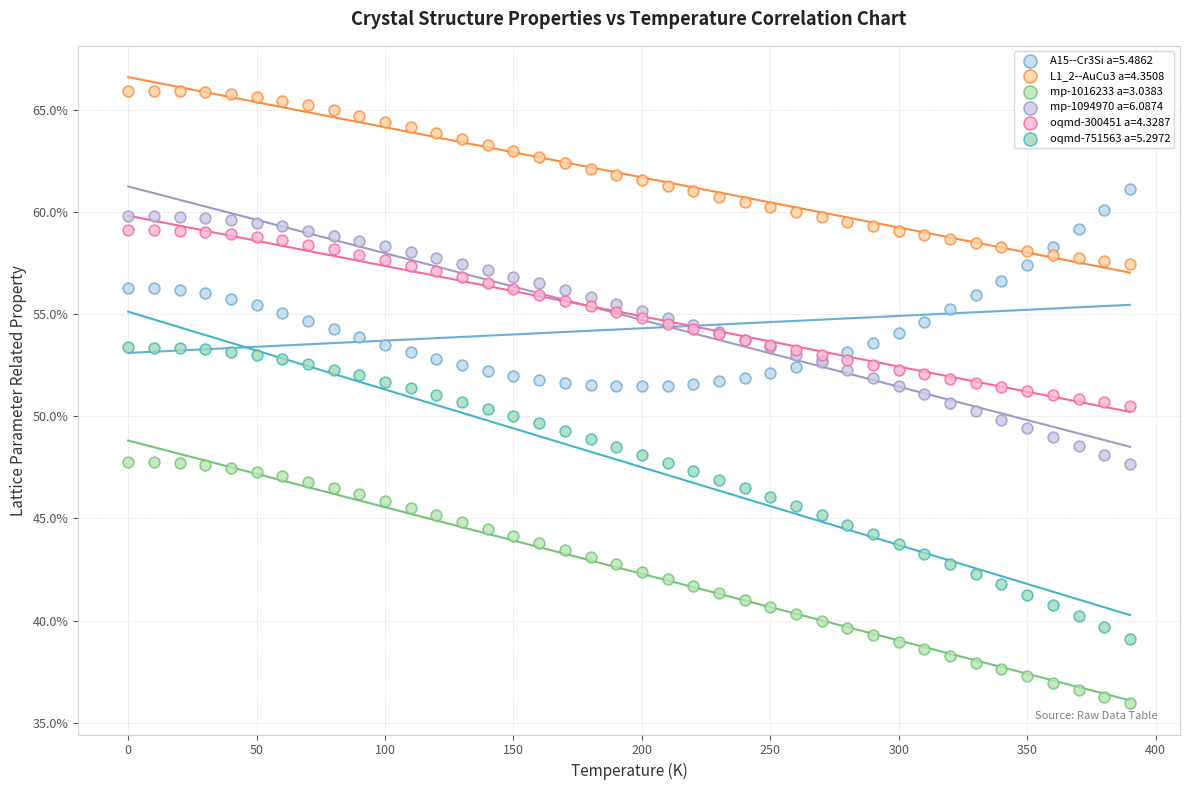

Which series contains the highest Y value?

L1_2--AuCu3 a=4.3508